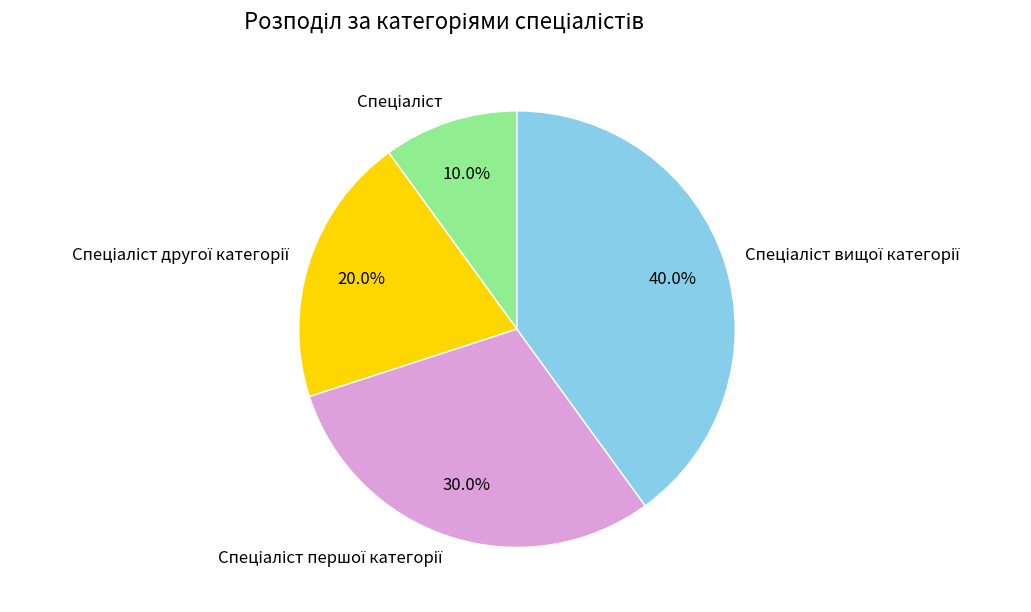

Is it true that Спеціаліст першої категорії is 24% of the pie?

False